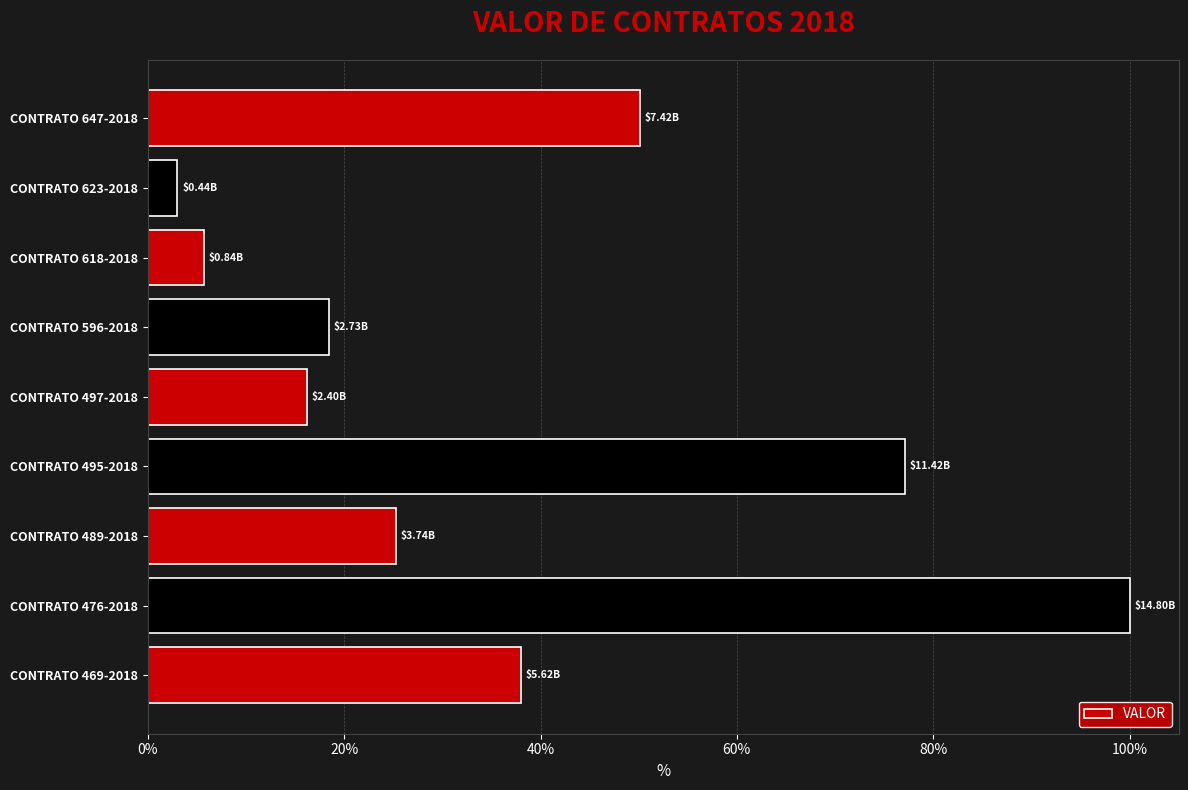

What is the difference between the second highest and minimum values?

74.1